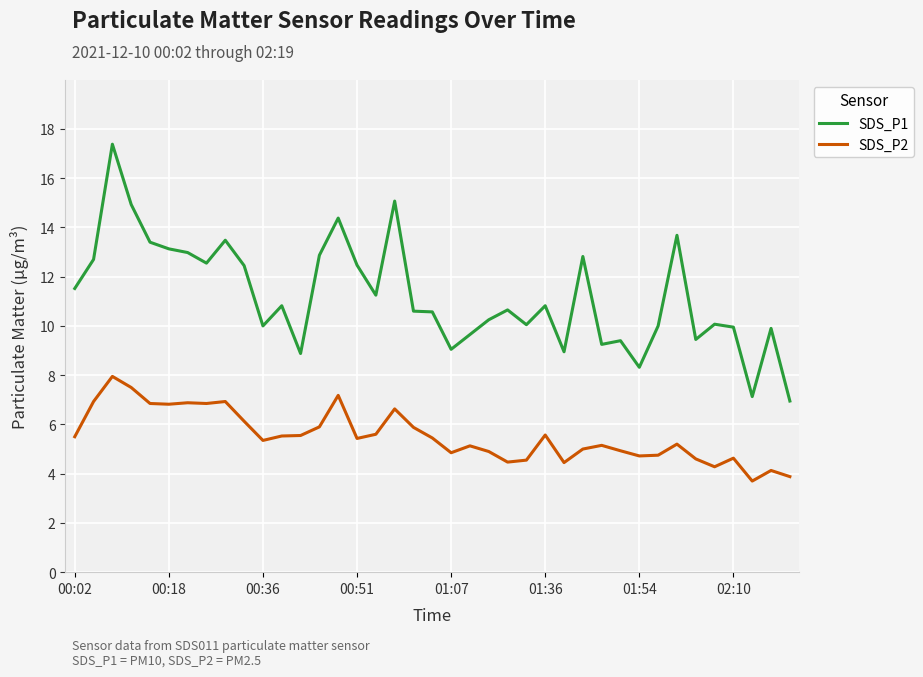

How many lines are shown in the chart?

2